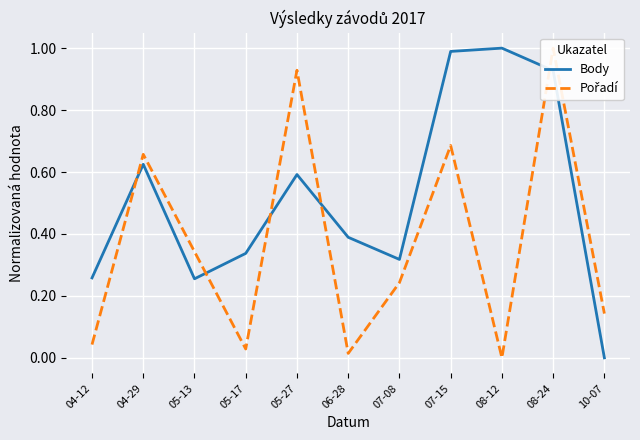

What is the sum of all Body values?

5.7